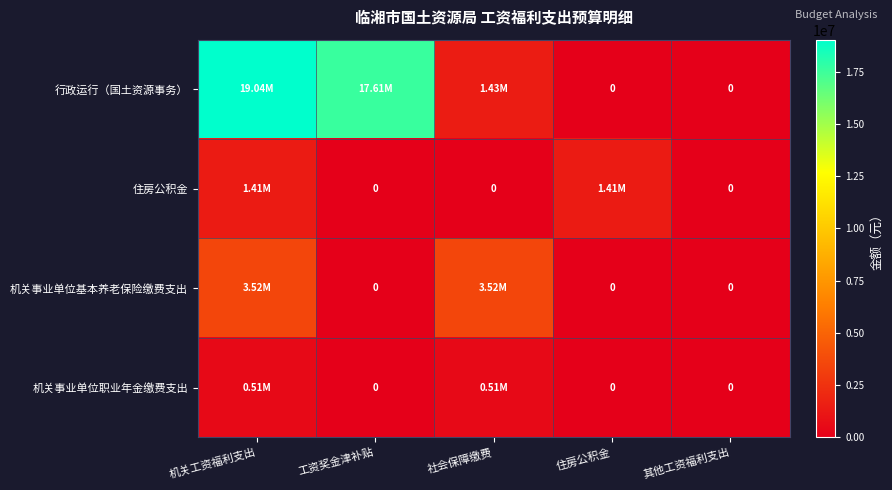

What is the sum of the 机关事业单位职业年金缴费支出 values at 工资奖金津补贴 and 机关工资福利支出?

514971.8